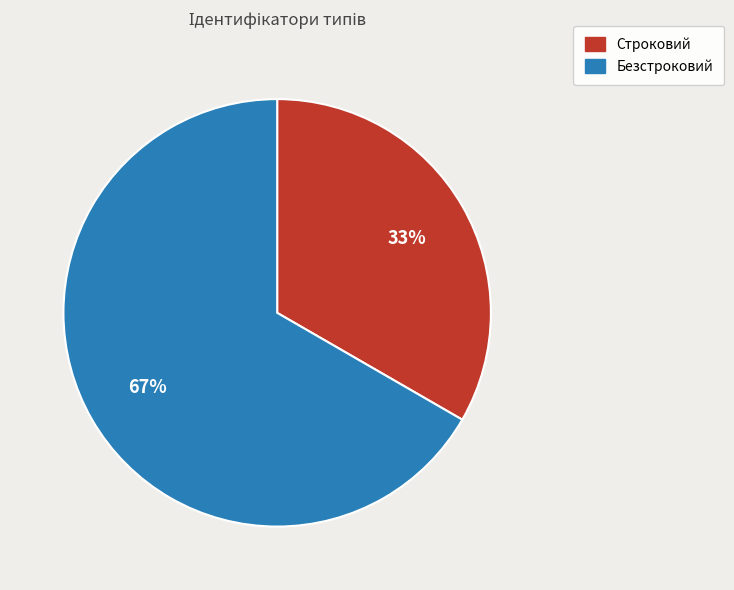

The Безстроковий slice represents 67% of the pie. True or false?

True